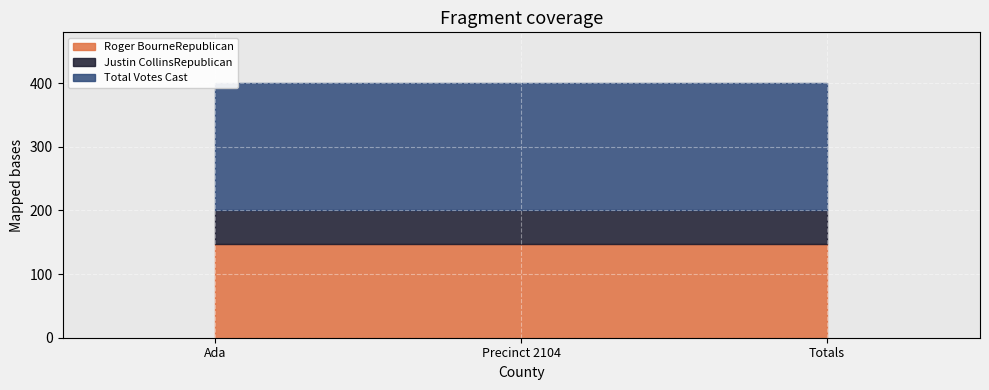

Which category has the lowest value across all series?

Ada